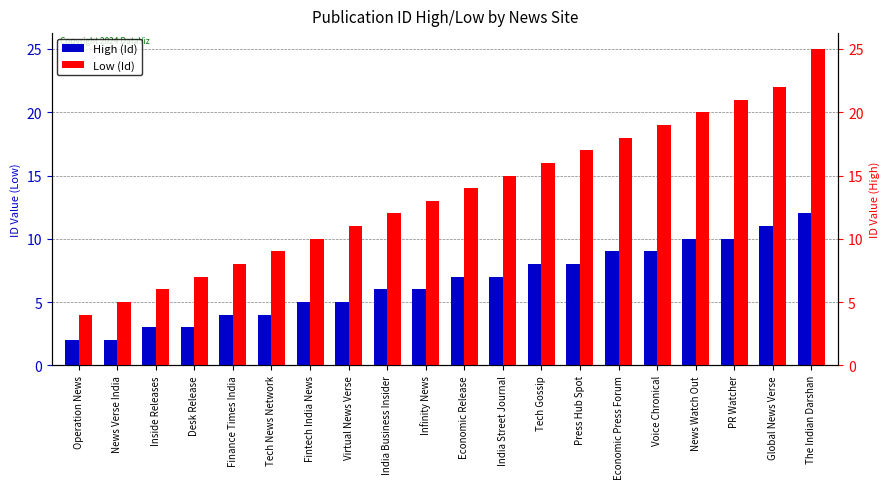

What is the difference between the High (Id) values at Global News Verse and Economic Press Forum?

4